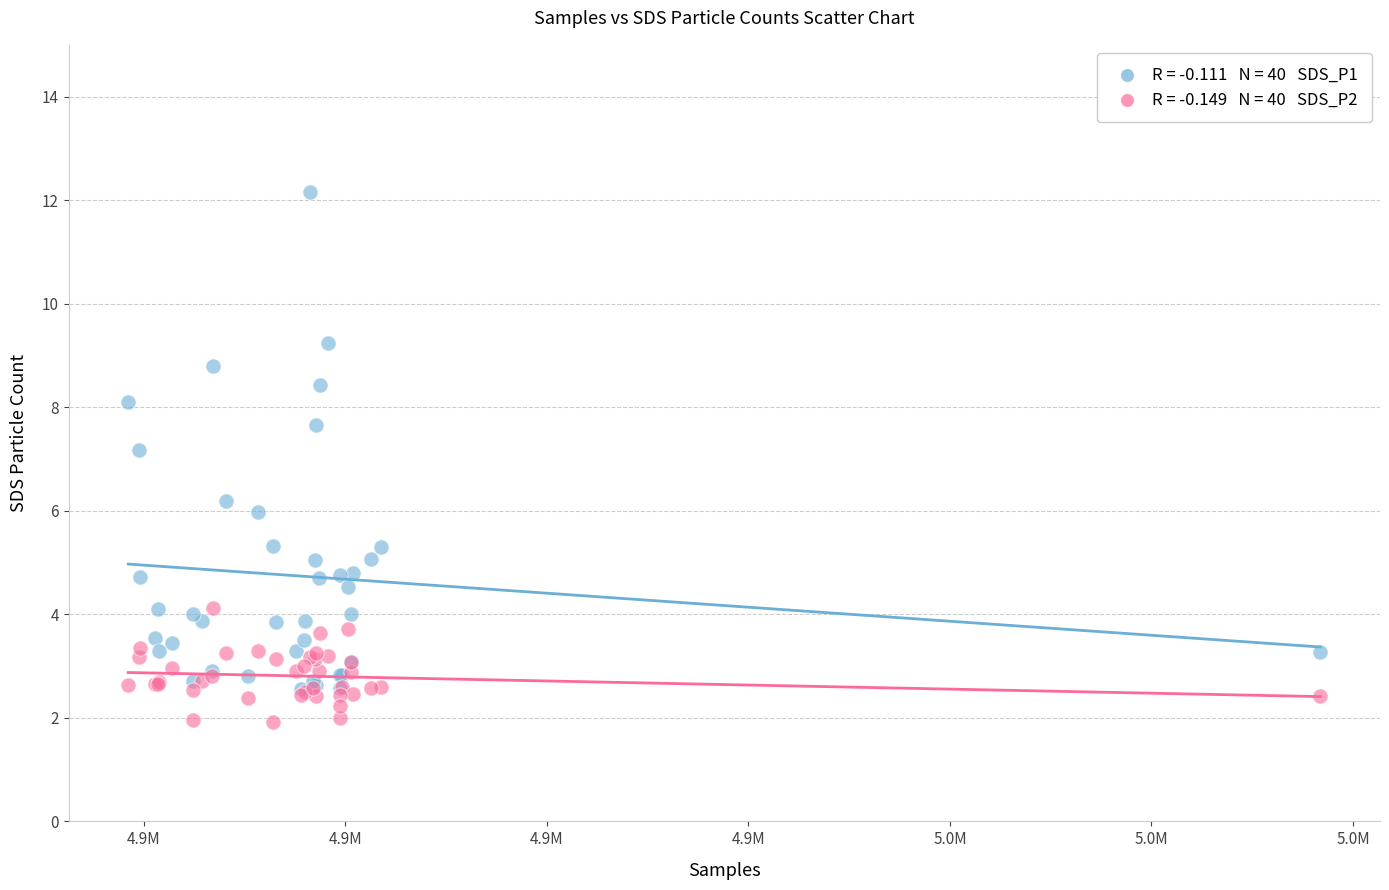

Across all series, what Y value is closest to 7?

7.2